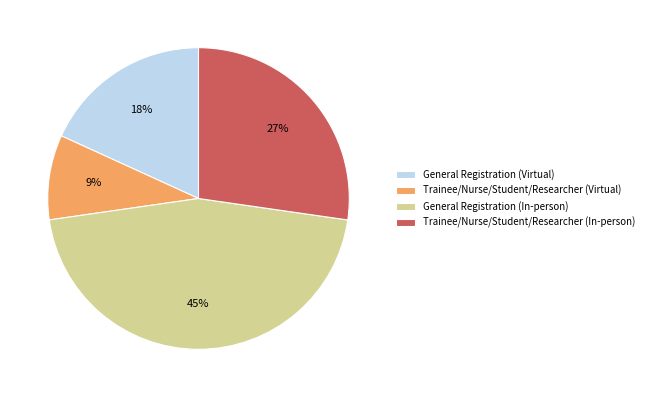

Is General Registration (Virtual) the majority of the pie?

No